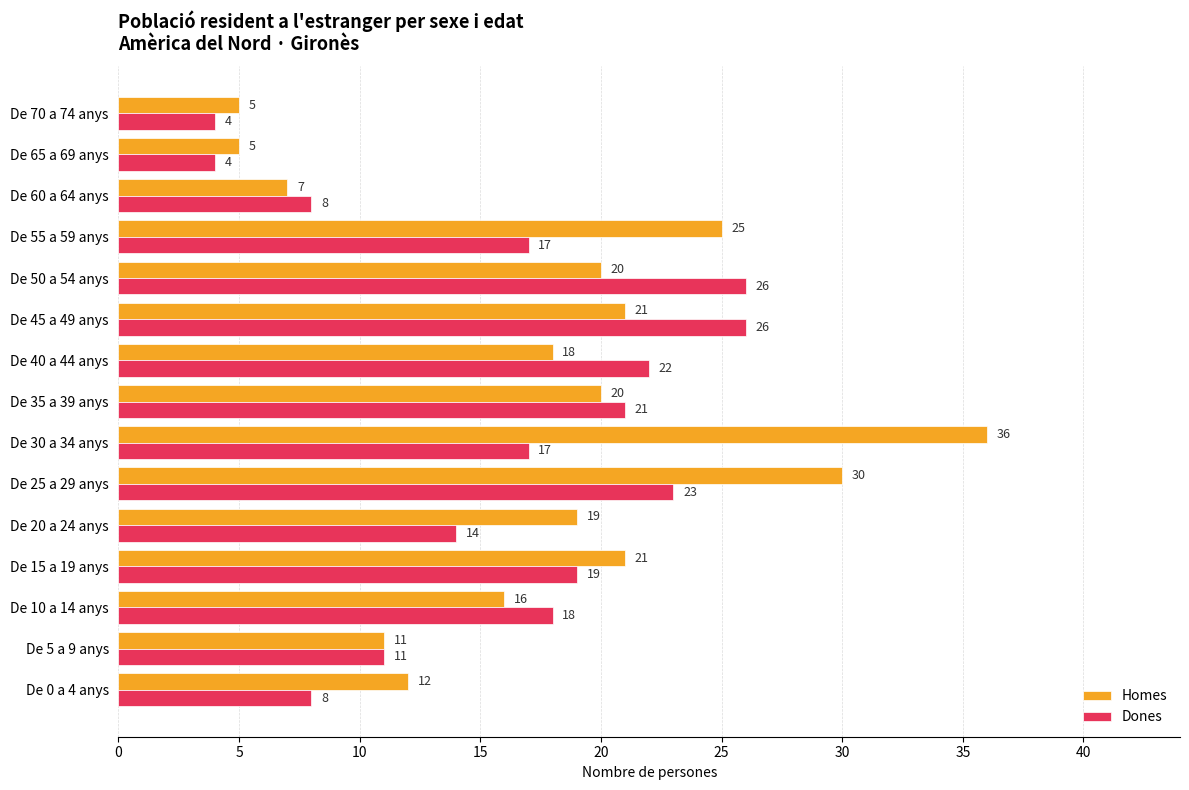

What value does the Homes series have at De 65 a 69 anys?

5